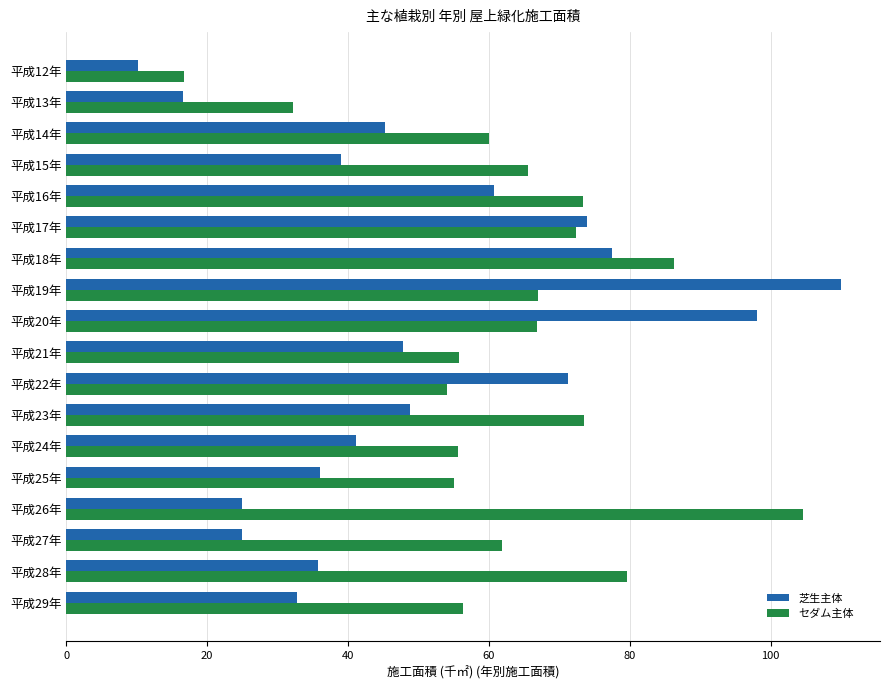

What is the difference between the second highest and minimum values in the セダム主体 series?

69.6